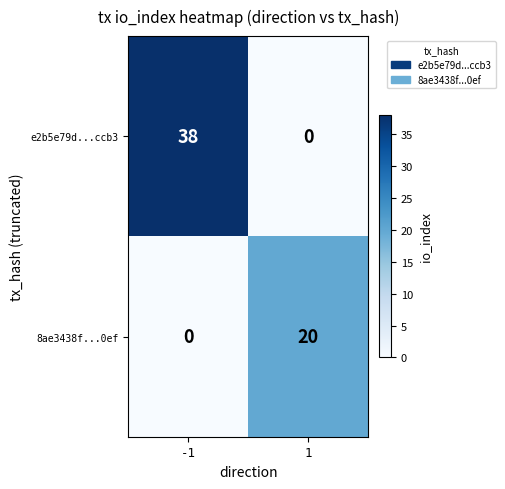

Which series changed the most between -1 and 1?

e2b5e79d...ccb3